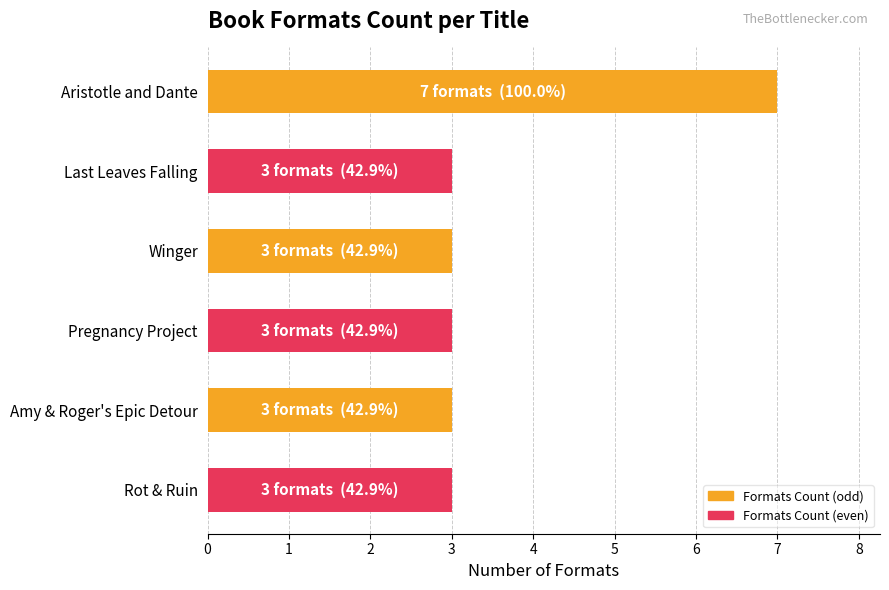

Is it true that the value at Aristotle and Dante is 7?

True